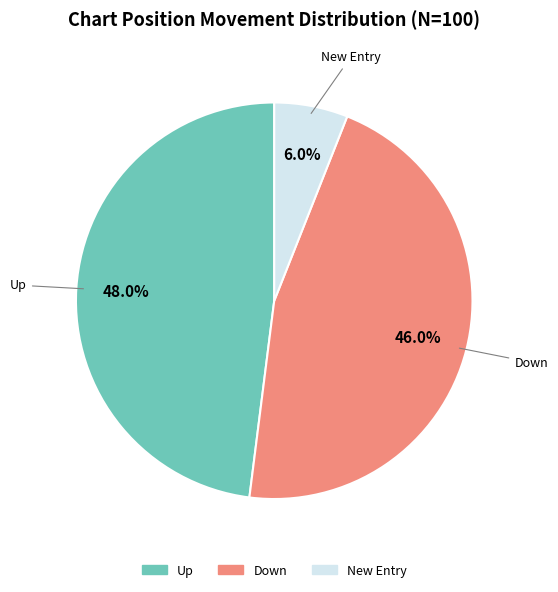

Is there any slice that represents more than half of the pie?

No